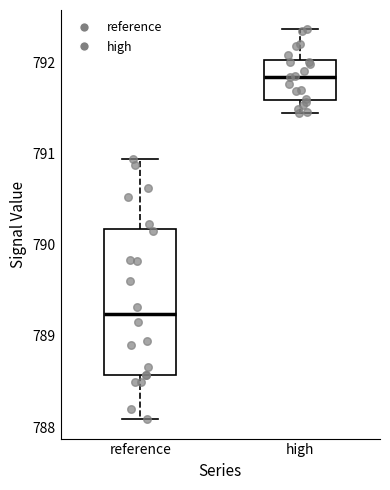

Reading left to right, read every box against the y-axis: the position of its median line, the range the box covers, and the ends of its whiskers. The values are not printed on the chart, so give them approximately, as read against the axis.

reference: median 789.2, box 788.6 to 790.2, whiskers 788.1 to 790.9
high: median 791.8, box 791.6 to 792.0, whiskers 791.4 to 792.4